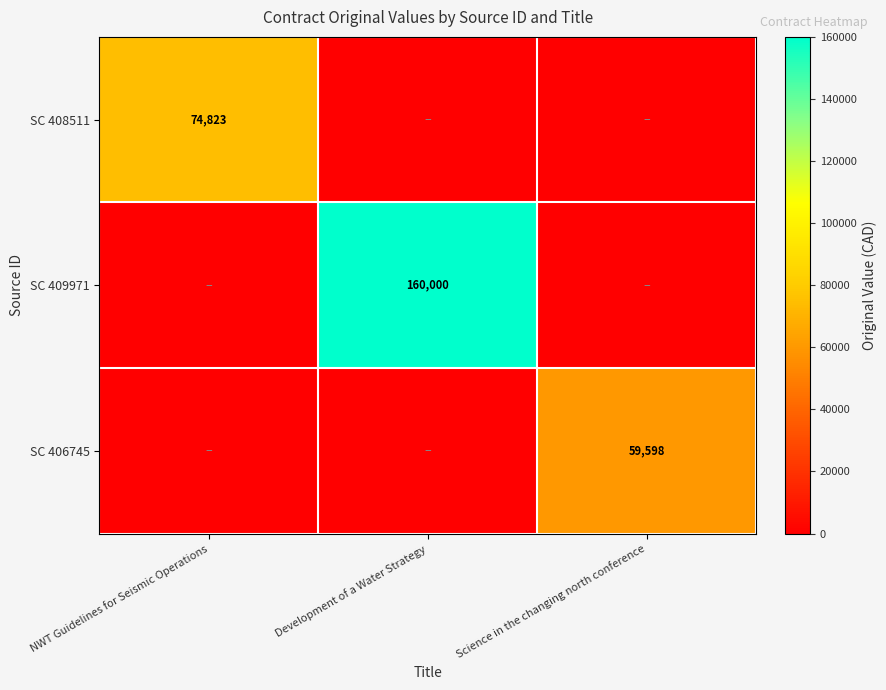

What is the total value across all series at NWT Guidelines for Seismic Operations?

74823.0